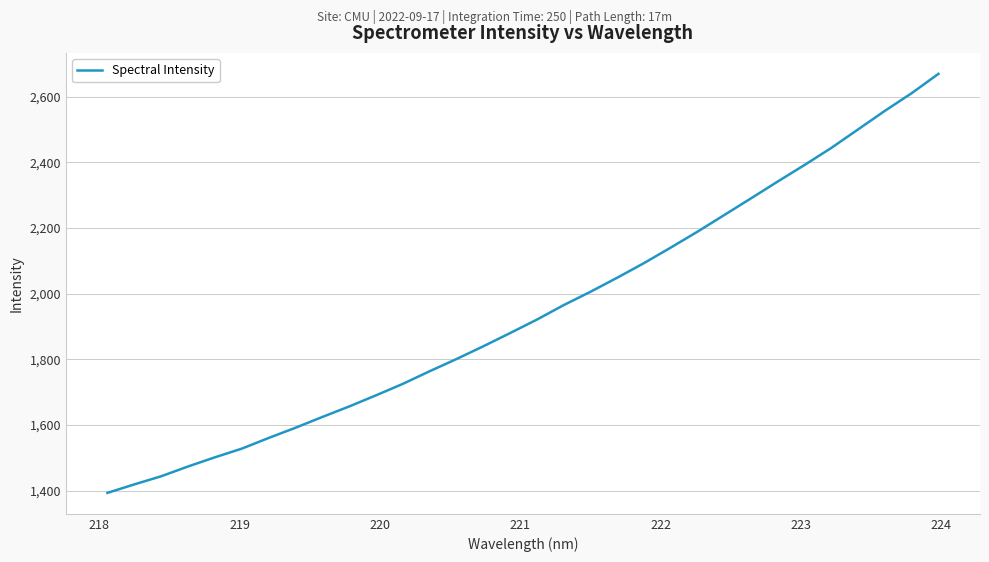

What is the sum of all values?

62291.9